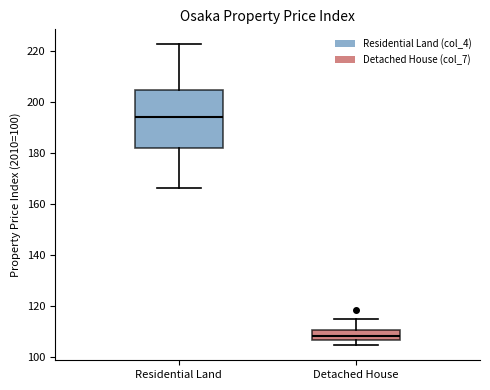

Where is the upper edge of the box for Residential Land on the y-axis? The values are not printed on the chart, so give them approximately, as read against the axis.

204